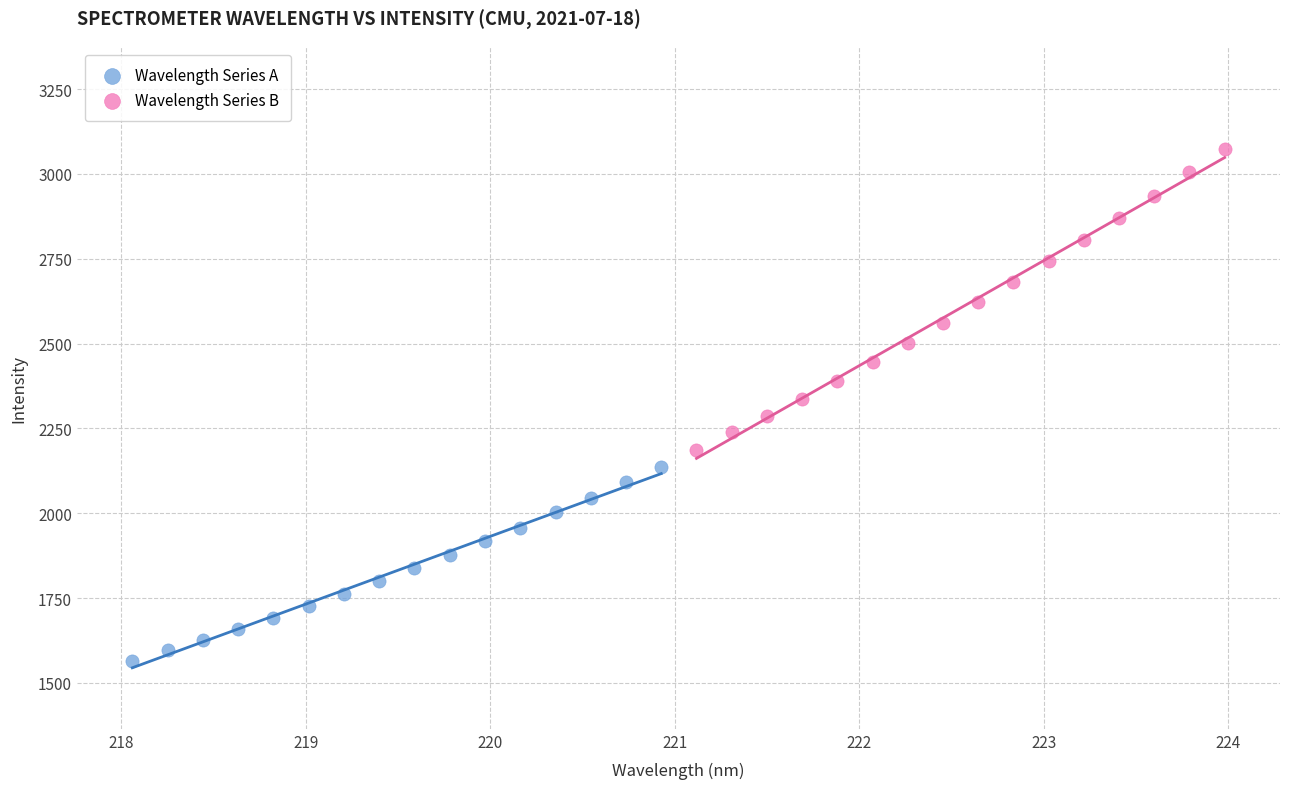

Which series has the widest spread of Y values?

Wavelength Series B